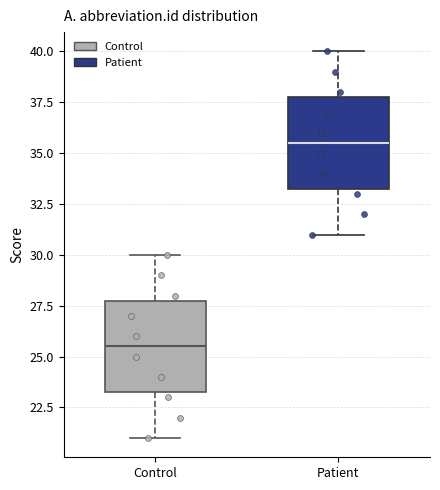

Reading left to right, read every box against the y-axis: the position of its median line, the range the box covers, and the ends of its whiskers. The values are not printed on the chart, so give them approximately, as read against the axis.

Control: median 25.5, box 23.5 to 28.0, whiskers 21.0 to 30.0
Patient: median 35.5, box 33.5 to 38.0, whiskers 31.0 to 40.0